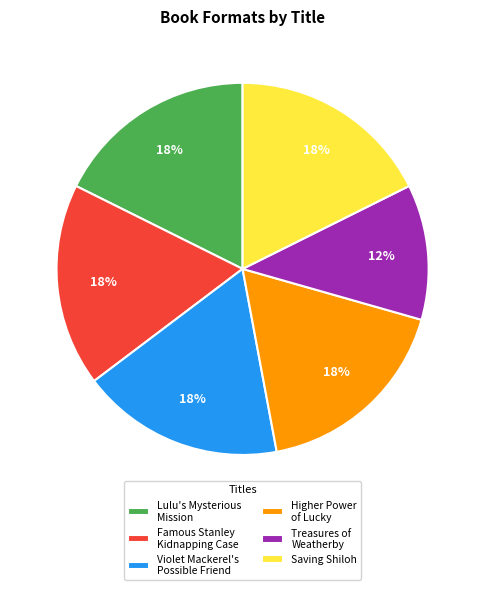

Which category has the smallest portion of the pie?

Treasures of Weatherby